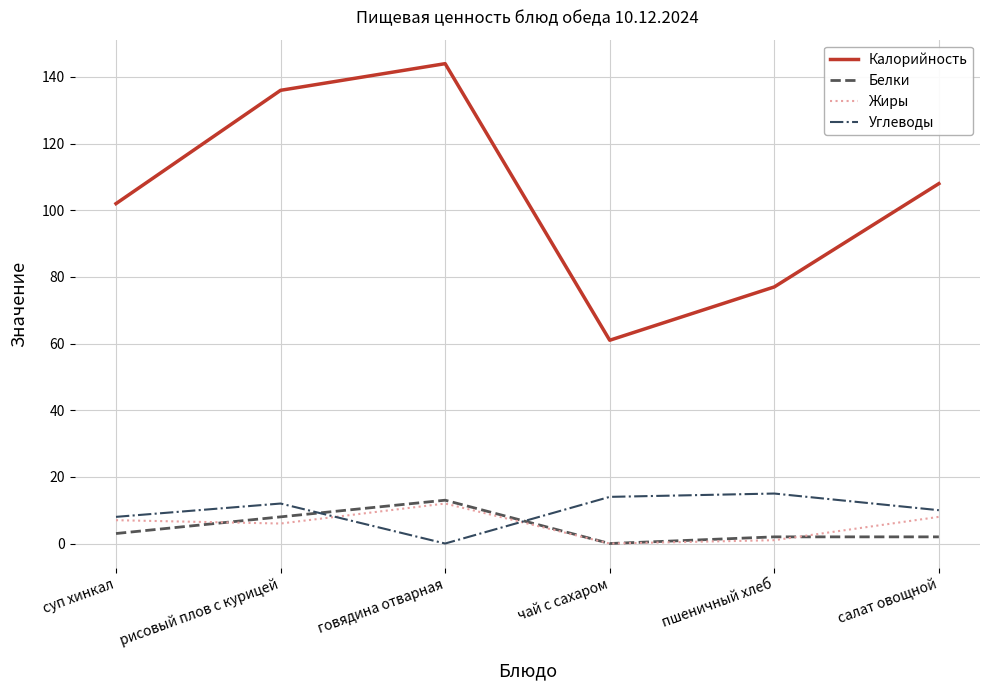

Which series changed the most between суп хинкал and салат овощной?

Калорийность